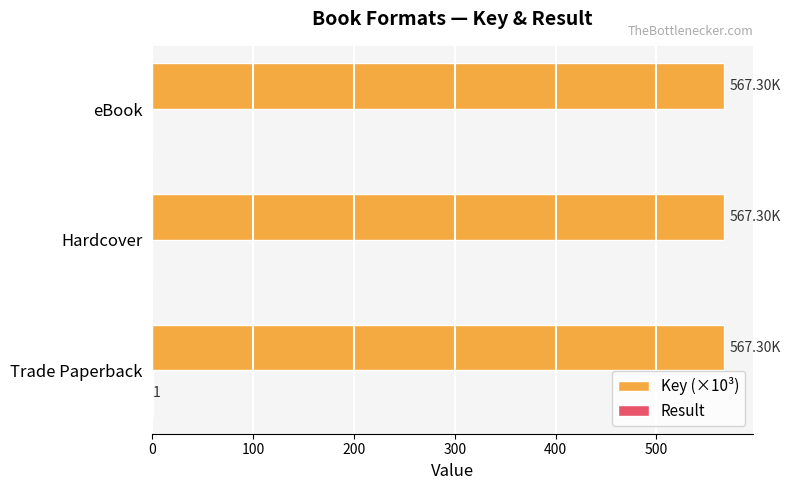

What is the total value across all series at eBook?

567.3